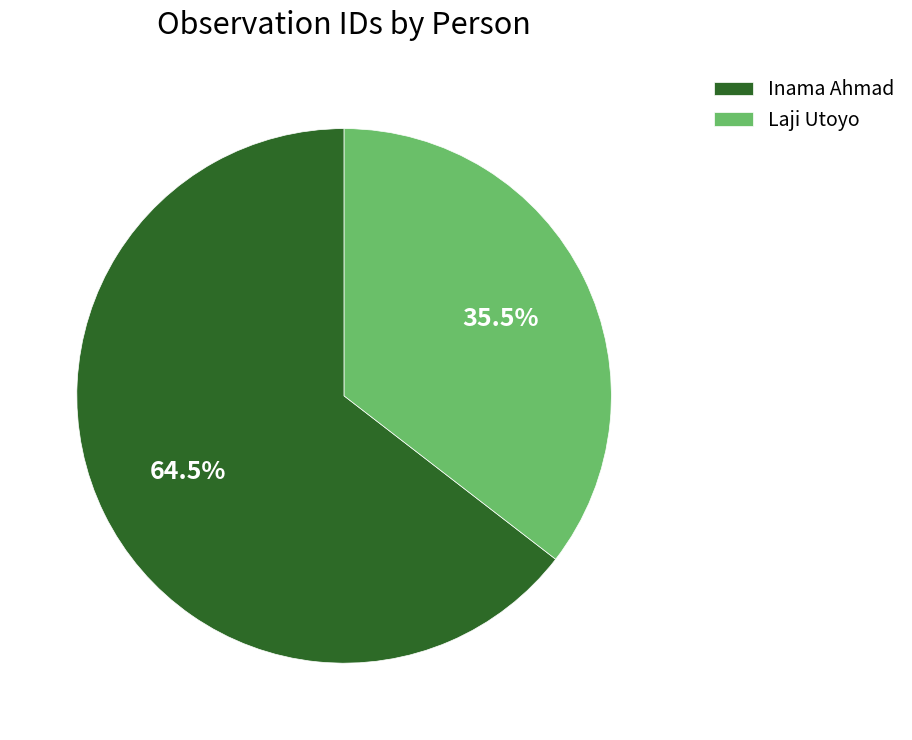

How many segments does this pie chart have?

2